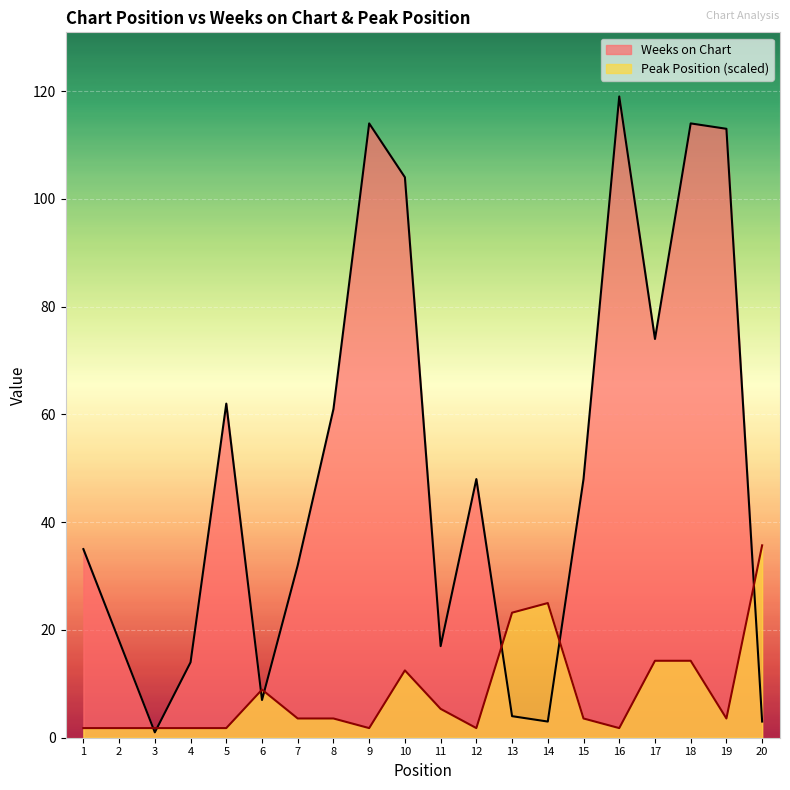

How many data points in Peak Position are less than 3?

8